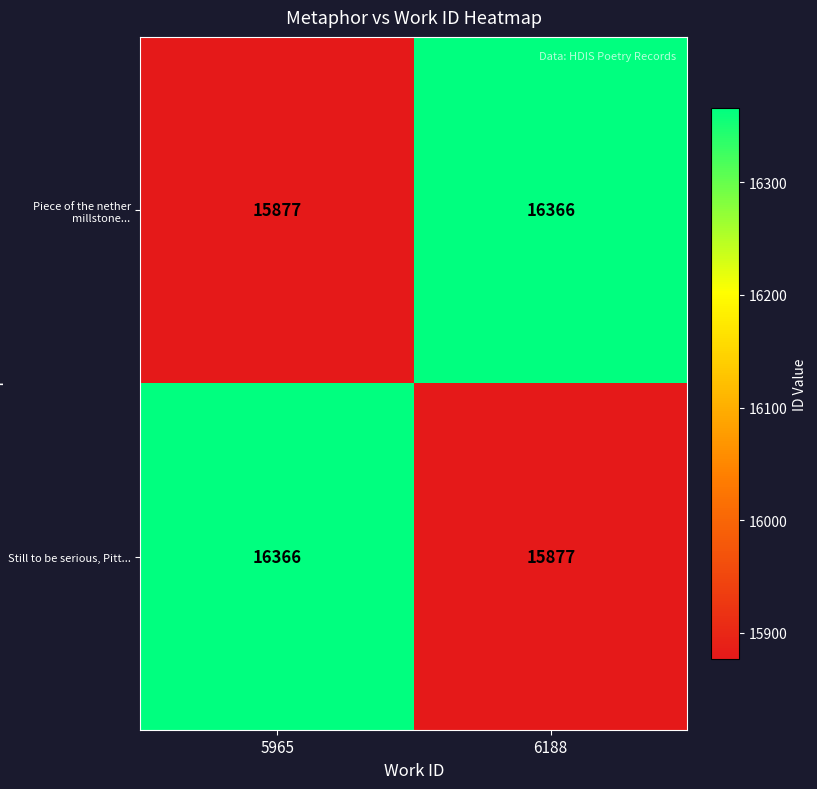

True or false: Piece of the nether millstone... has a value of 29397 at 6188.

False